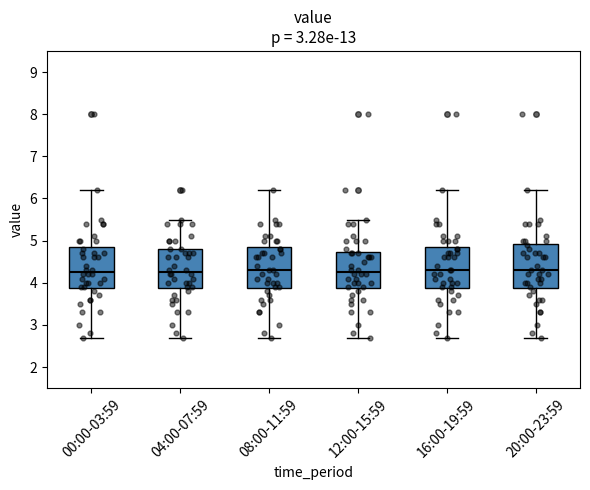

Reading left to right, transcribe this box plot: for each box, give where its median line is, the range the box spans, and where its two whiskers end, as read against the y-axis. The values are not printed on the chart, so give them approximately, as read against the axis.

00:00-03:59: median 4.3, box 3.9 to 4.9, whiskers 2.7 to 6.2
04:00-07:59: median 4.3, box 3.9 to 4.8, whiskers 2.7 to 5.5
08:00-11:59: median 4.3, box 3.9 to 4.9, whiskers 2.7 to 6.2
12:00-15:59: median 4.3, box 3.9 to 4.7, whiskers 2.7 to 5.5
16:00-19:59: median 4.3, box 3.9 to 4.9, whiskers 2.7 to 6.2
20:00-23:59: median 4.3, box 3.9 to 4.9, whiskers 2.7 to 6.2